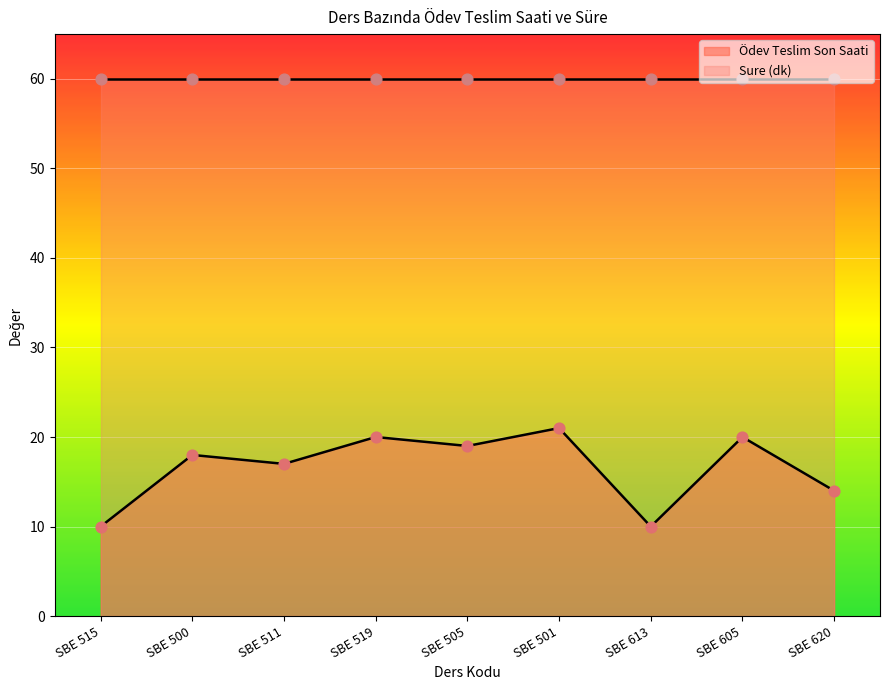

What is the ratio of the value at SBE 515 to the value at SBE 501?

0.5